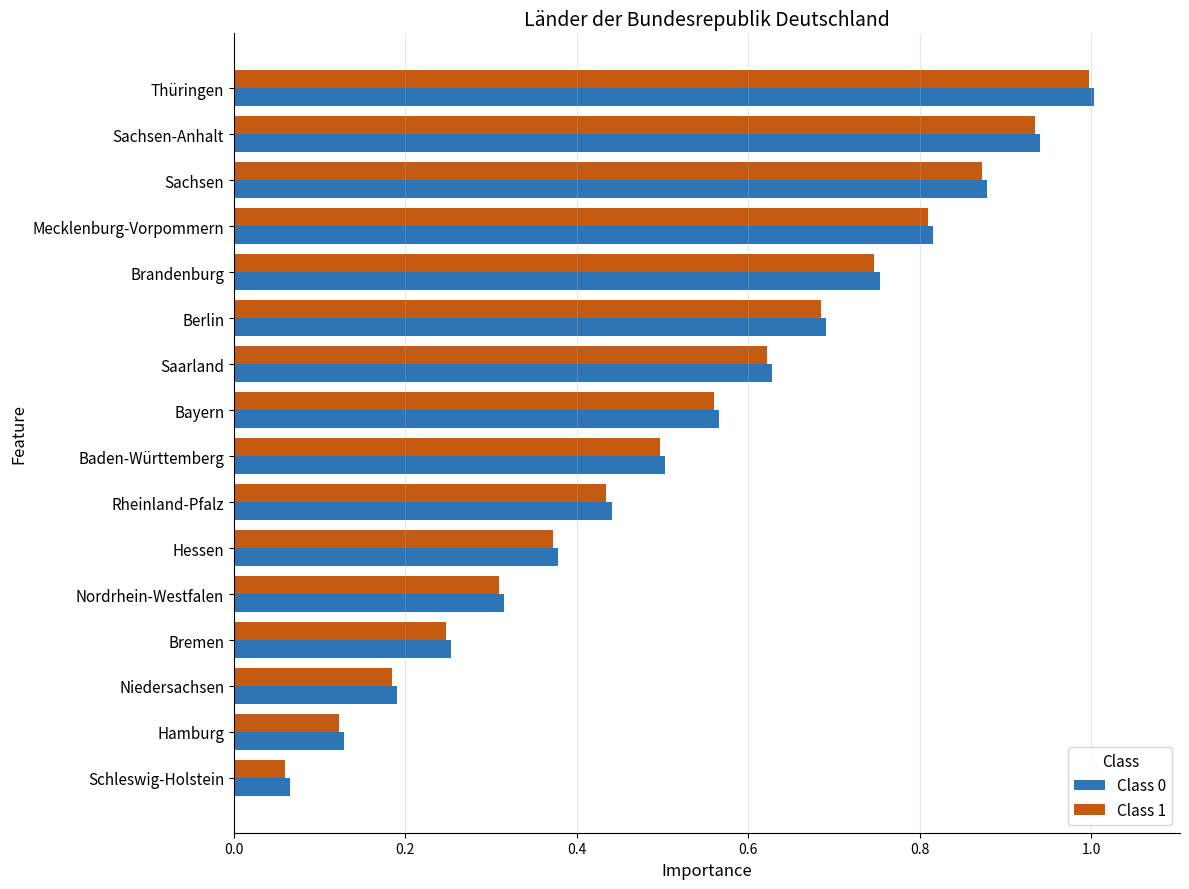

The Class 1 series shows 0.6 at Nordrhein-Westfalen. True or false?

False